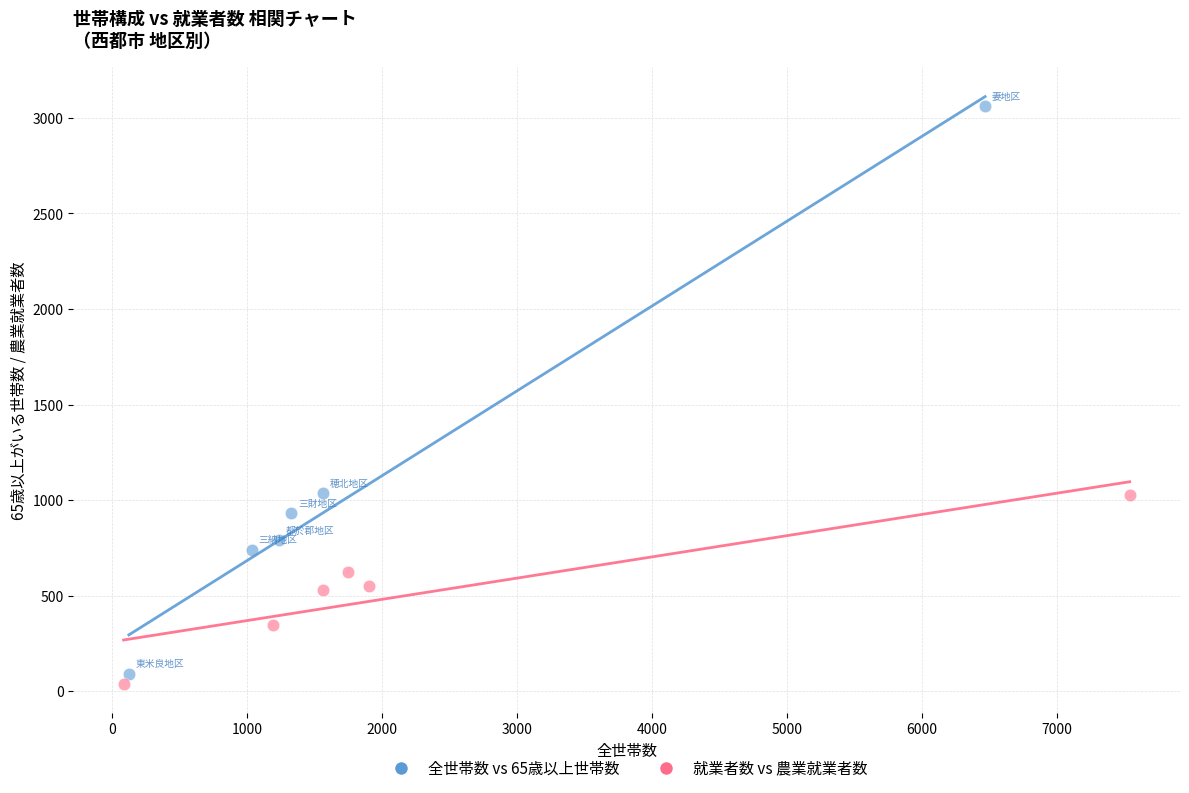

Which series has the widest spread of Y values?

全世帯数 vs 65歳以上世帯数